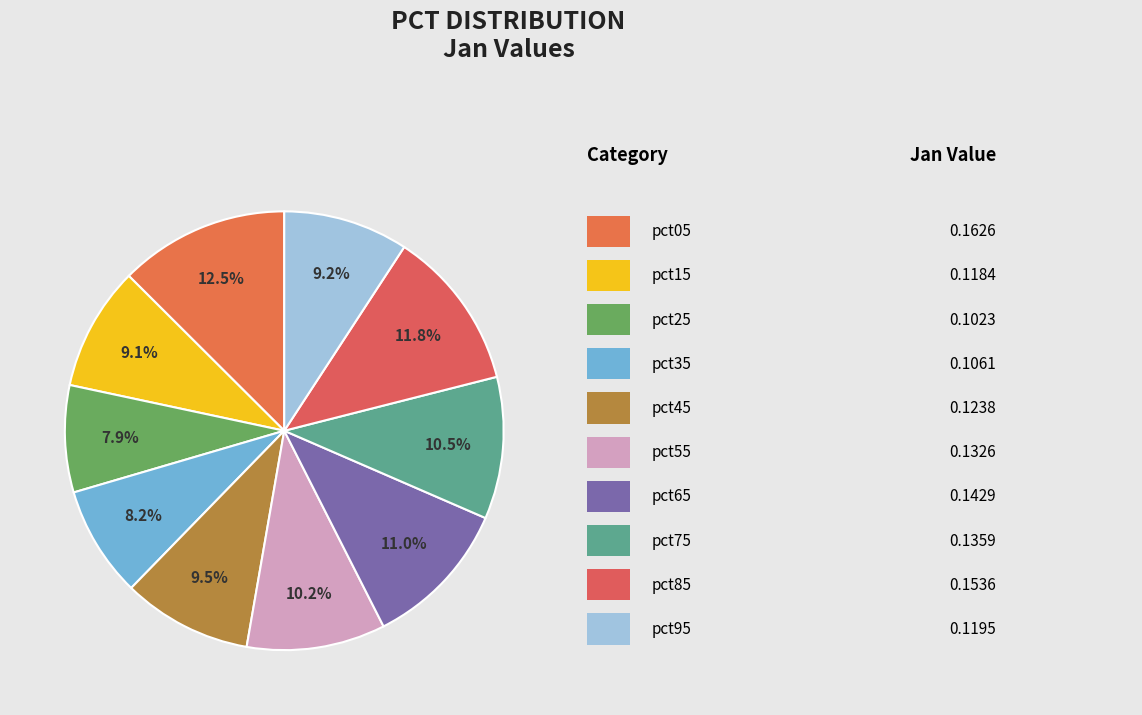

Which category has the biggest portion of the pie?

pct05